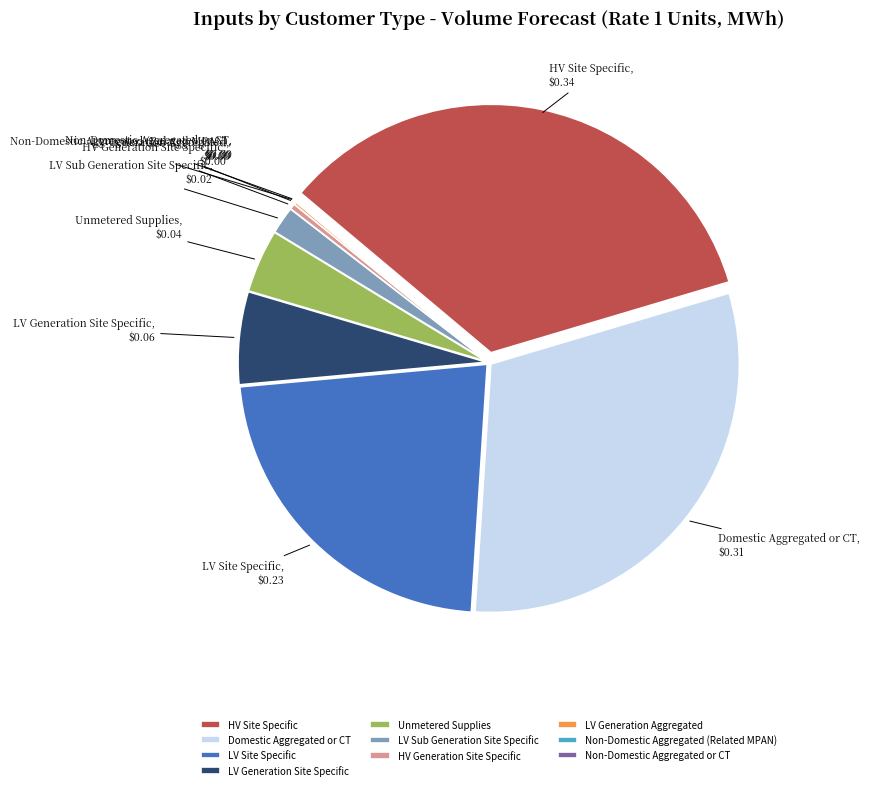

Is it true that Domestic Aggregated or CT is 19% of the pie?

False